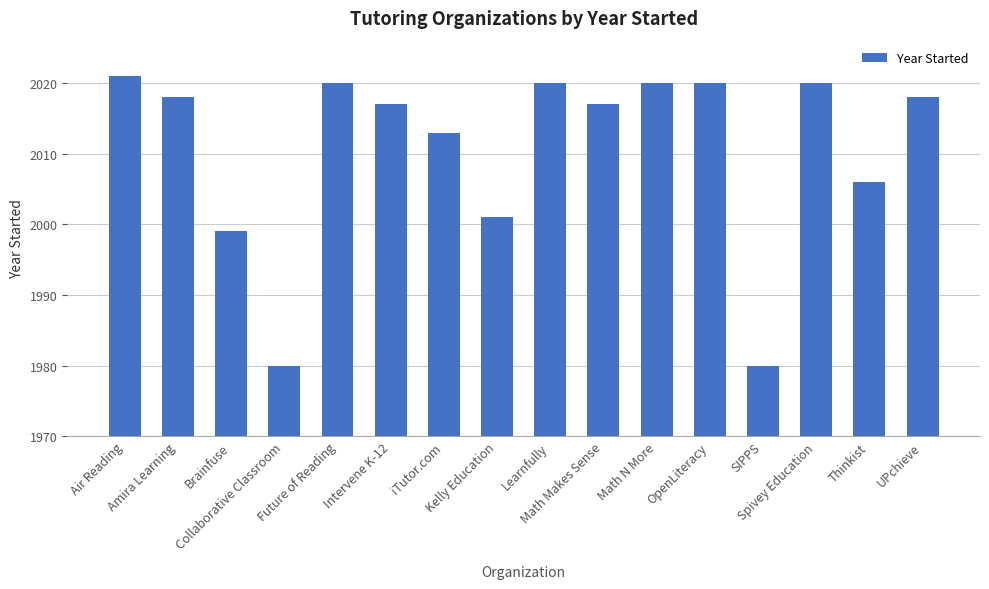

Reading left to right, list all the values displayed in this chart.

Air Reading=2021	Amira Learning=2018	Brainfuse=1999	Collaborative Classroom=1980	Future of Reading=2020	Intervene K-12=2017	iTutor.com=2013	Kelly Education=2001	Learnfully=2020	Math Makes Sense=2017	Math N More=2020	OpenLiteracy=2020	SIPPS=1980	Spivey Education=2020	Thinkist=2006	UPchieve=2018